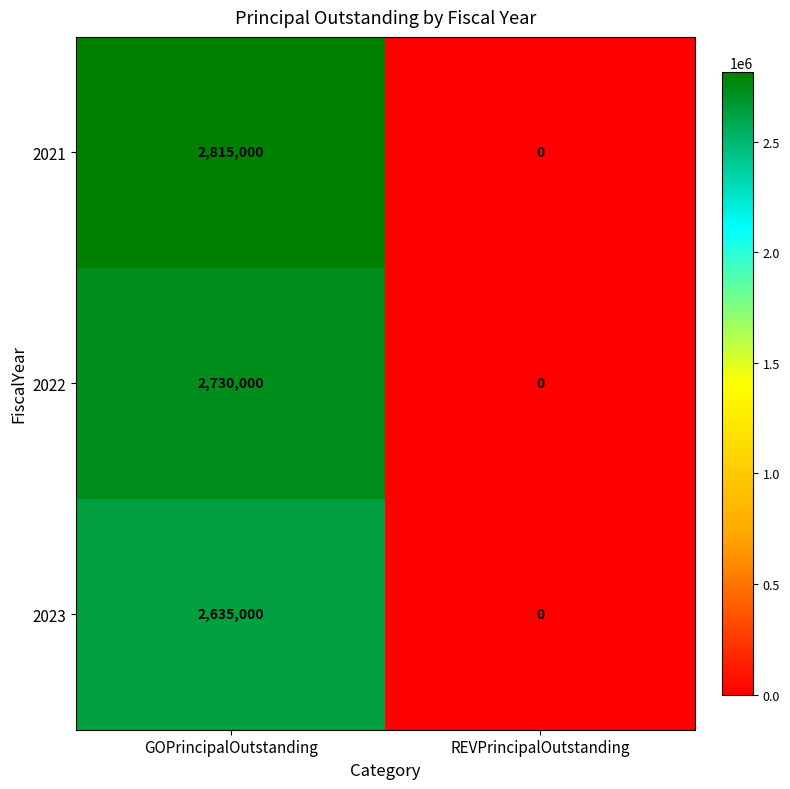

The value of 2022 at GOPrincipalOutstanding is 4310127. True or false?

False